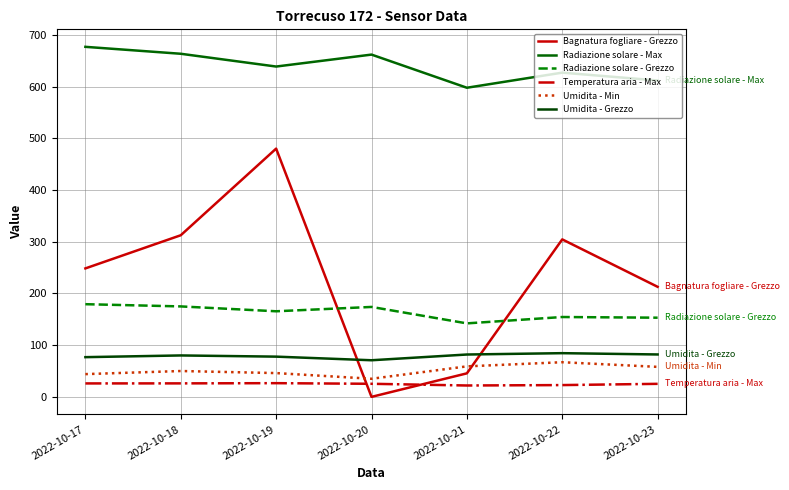

Rank the categories by Umidita - Grezzo value from lowest to highest.

2022-10-20, 2022-10-17, 2022-10-19, 2022-10-18, 2022-10-21, 2022-10-23, 2022-10-22